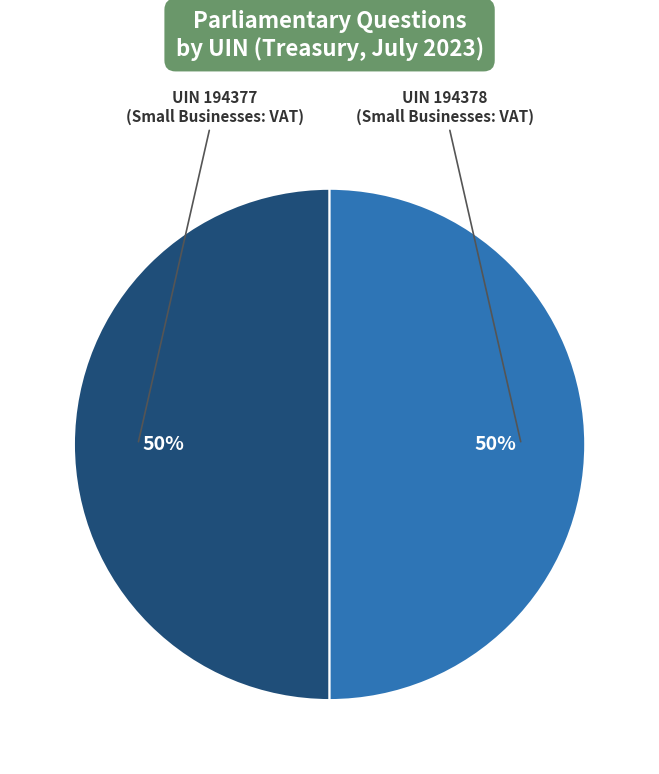

How many segments does this pie chart have?

2